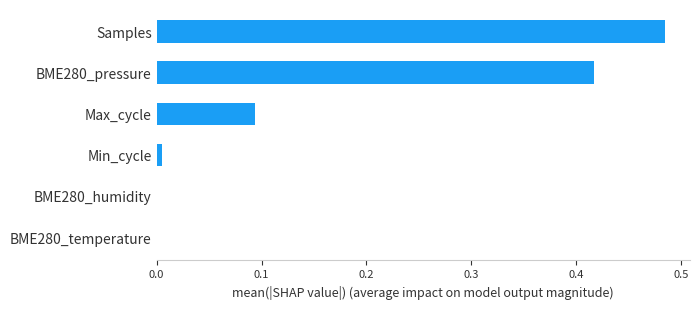

Which category has the highest value across all series?

Samples